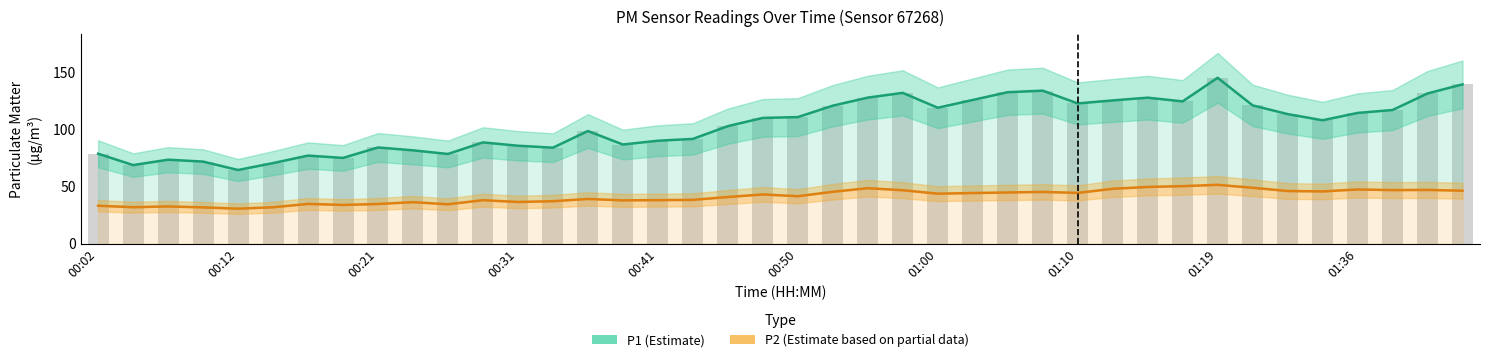

The P2 (Estimate based on partial data) series shows 54.0 at 01:36. True or false?

False